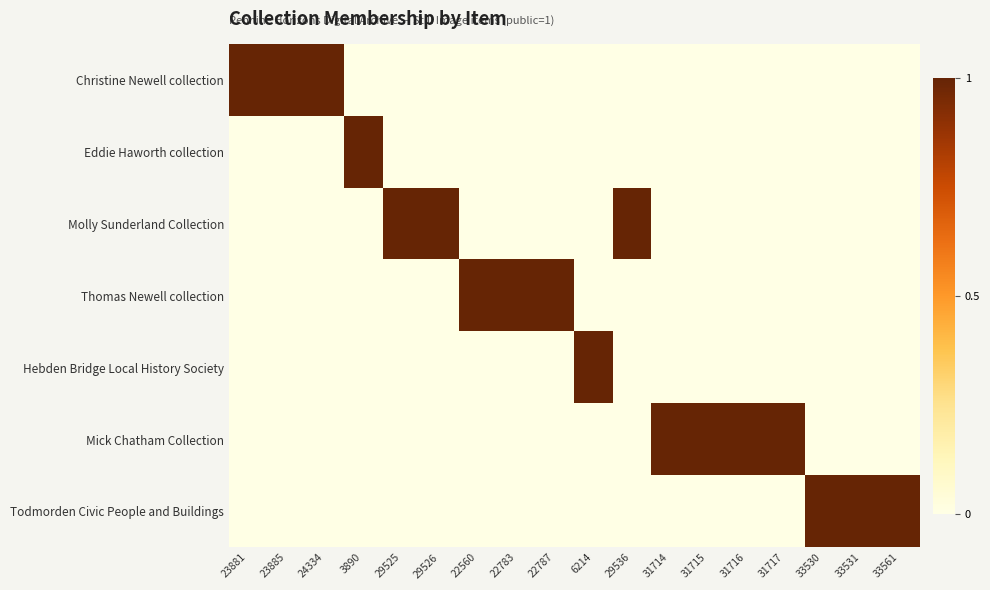

Which series has the largest range (max minus min)?

Christine Newell collection